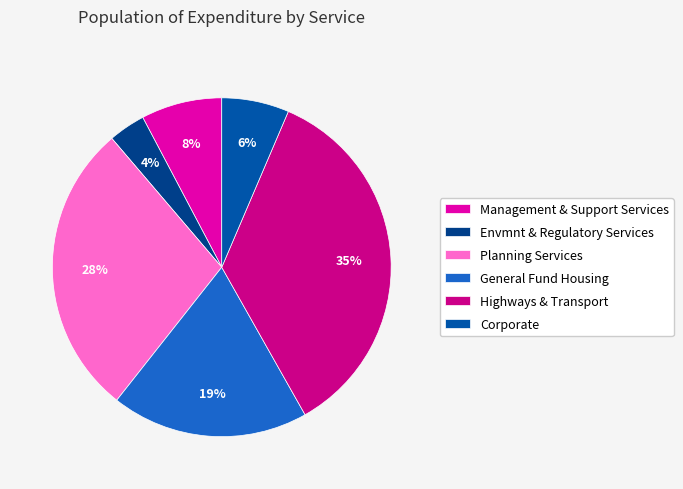

How many slices are in this pie chart?

6